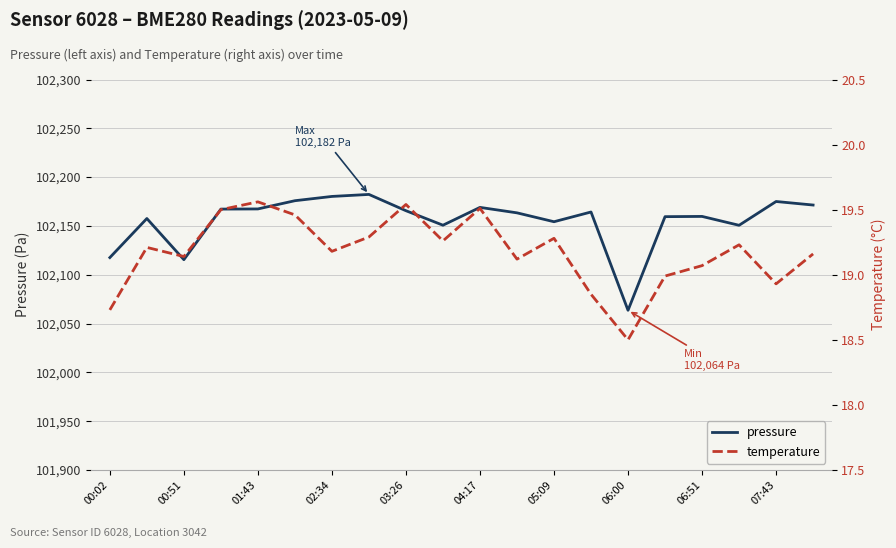

Where is pressure nearest to the value 102122?

00:02